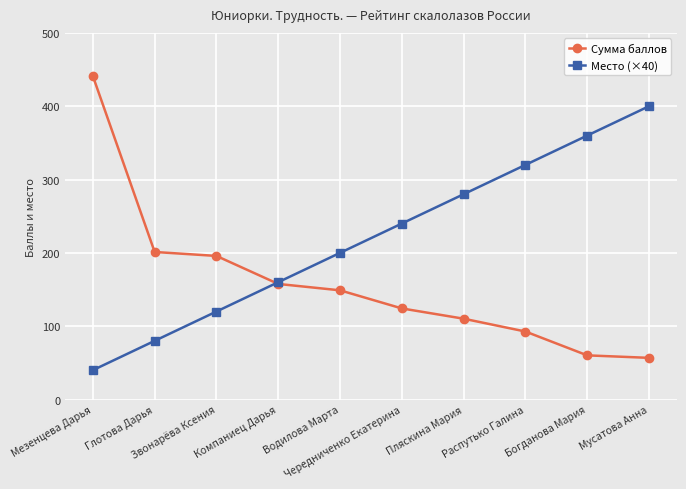

What are all the series names shown in the legend?

Сумма баллов, Место (×40)